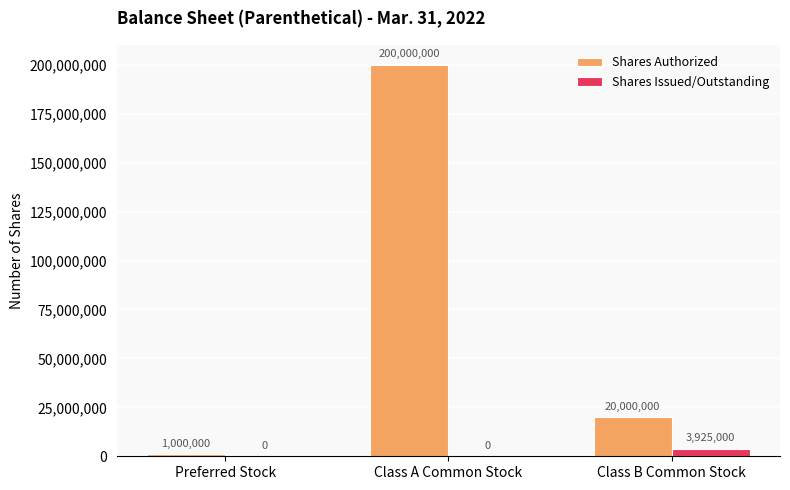

Which series changed the most between Preferred Stock and Class A Common Stock?

Shares Authorized